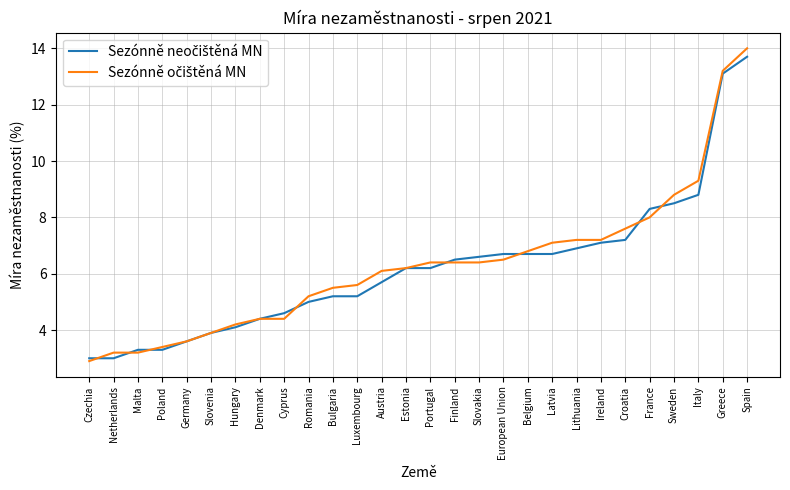

At which category is the sum across all series the highest?

Spain